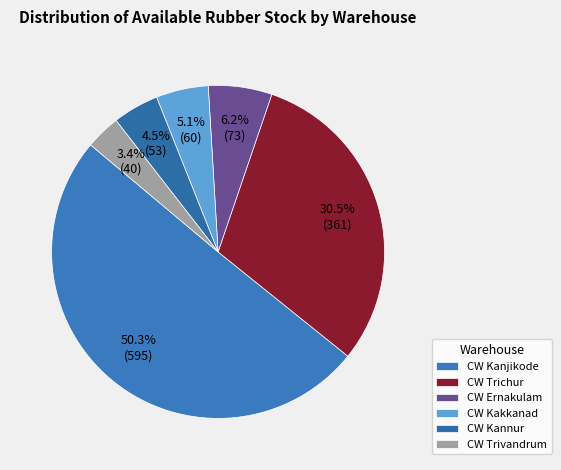

Between CW Trivandrum and CW Ernakulam, which is larger?

CW Ernakulam